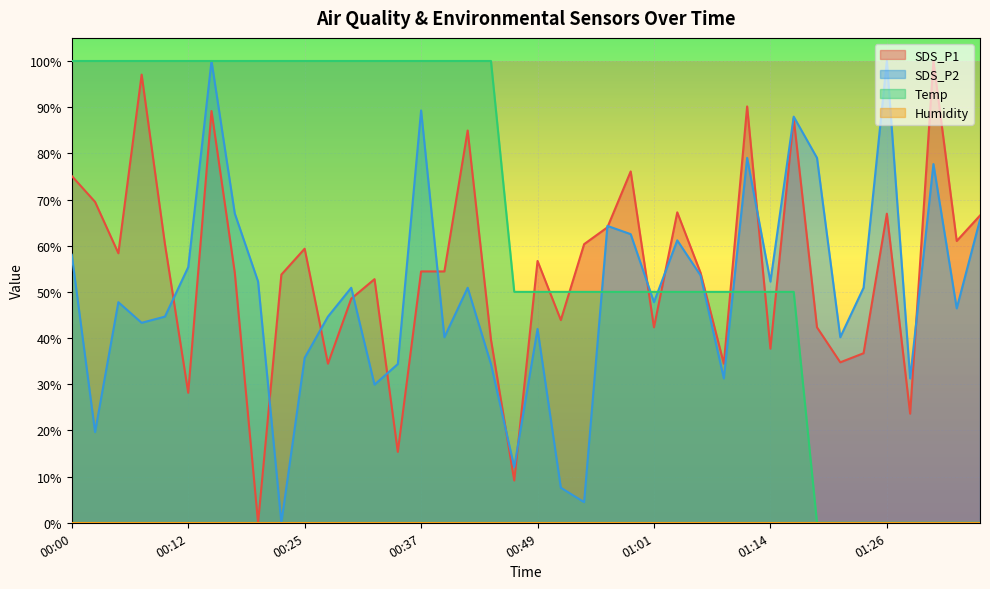

Which series has the largest total across all categories?

Temp